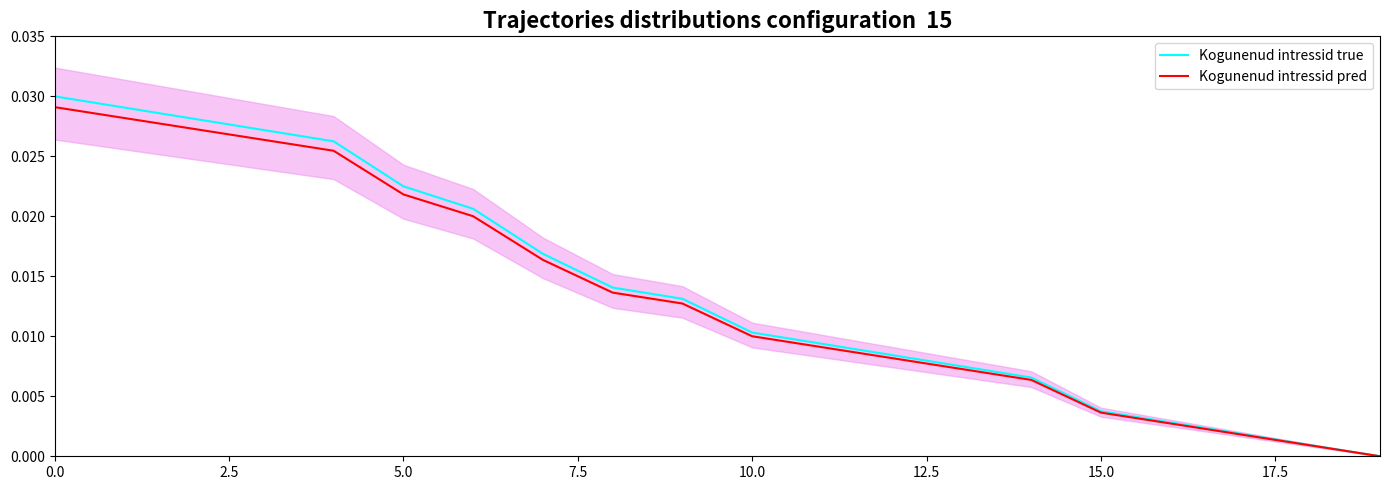

At 15.0, list the series in order from smallest to largest.

Kogunenud intressid pred, Kogunenud intressid true